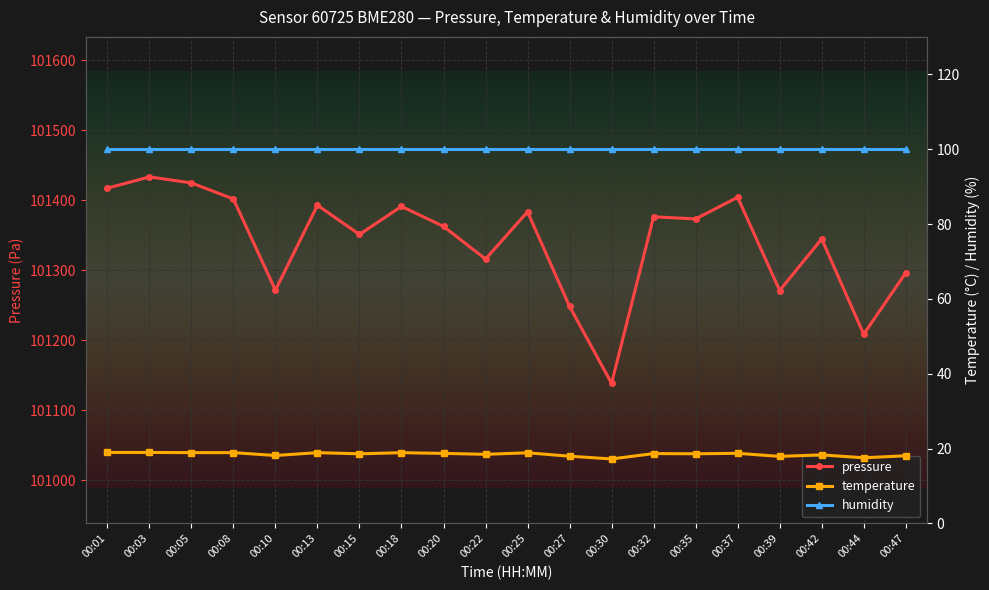

Reading left to right, what are all the values shown in this chart?

pressure: 00:01=101417.2	00:03=101433.3	00:05=101424.7	00:08=101401.7	00:10=101271.5	00:13=101392.8	00:15=101351.0	00:18=101391.2	00:20=101362.6	00:22=101315.9	00:25=101383.4	00:27=101248.3	00:30=101138.4	00:32=101376.3	00:35=101373.2	00:37=101404.2	00:39=101271.0	00:42=101344.7	00:44=101208.6	00:47=101296.2
temperature: 00:01=19.0	00:03=18.9	00:05=18.9	00:08=18.9	00:10=18.1	00:13=18.9	00:15=18.6	00:18=18.9	00:20=18.7	00:22=18.4	00:25=18.9	00:27=17.9	00:30=17.2	00:32=18.6	00:35=18.6	00:37=18.7	00:39=17.9	00:42=18.3	00:44=17.5	00:47=18.1
humidity: 00:01=100.0	00:03=100.0	00:05=100.0	00:08=100.0	00:10=100.0	00:13=100.0	00:15=100.0	00:18=100.0	00:20=100.0	00:22=100.0	00:25=100.0	00:27=100.0	00:30=100.0	00:32=100.0	00:35=100.0	00:37=100.0	00:39=100.0	00:42=100.0	00:44=100.0	00:47=100.0